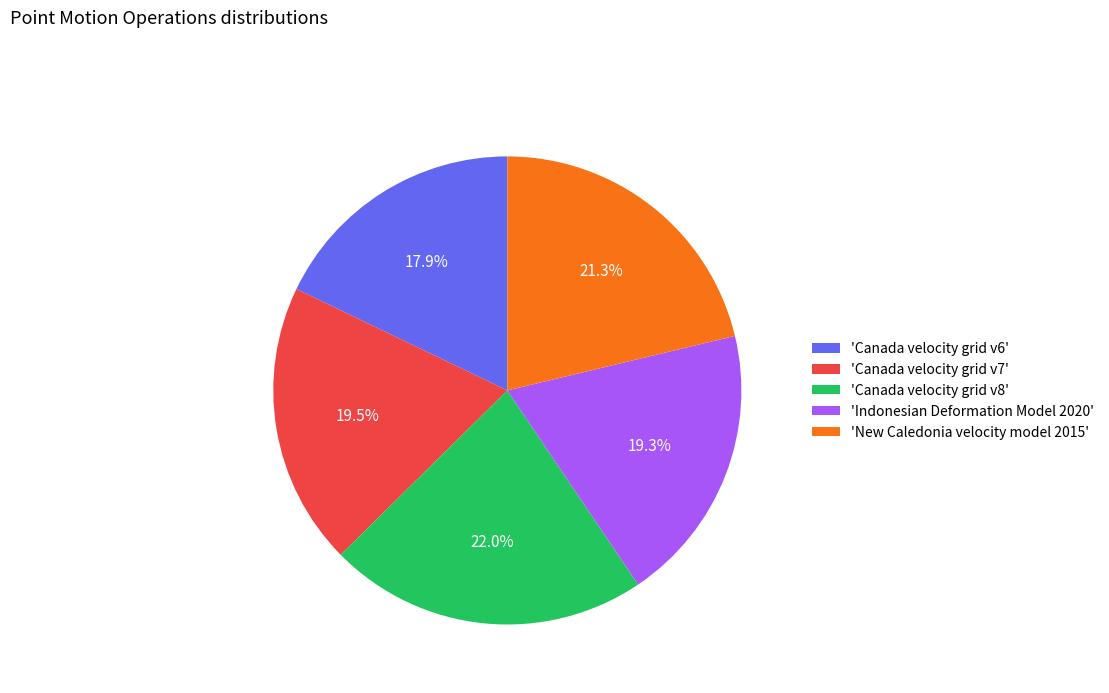

What is the total percentage of 'Canada velocity grid v8' and 'Canada velocity grid v6'?

39.9%